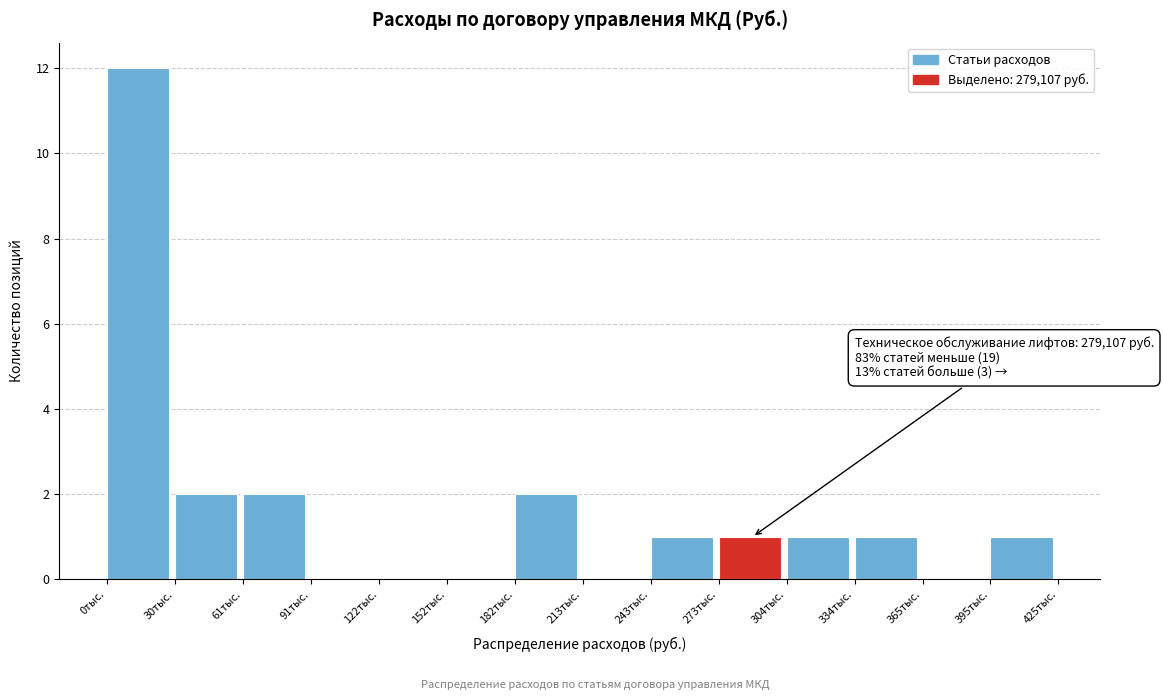

Reading left to right, transcribe all the data shown in this chart.

0тыс.=12	30тыс.=2	61тыс.=2	91тыс.=0	122тыс.=0	152тыс.=0	182тыс.=2	213тыс.=0	243тыс.=1	273тыс.=1	304тыс.=1	334тыс.=1	365тыс.=0	395тыс.=1